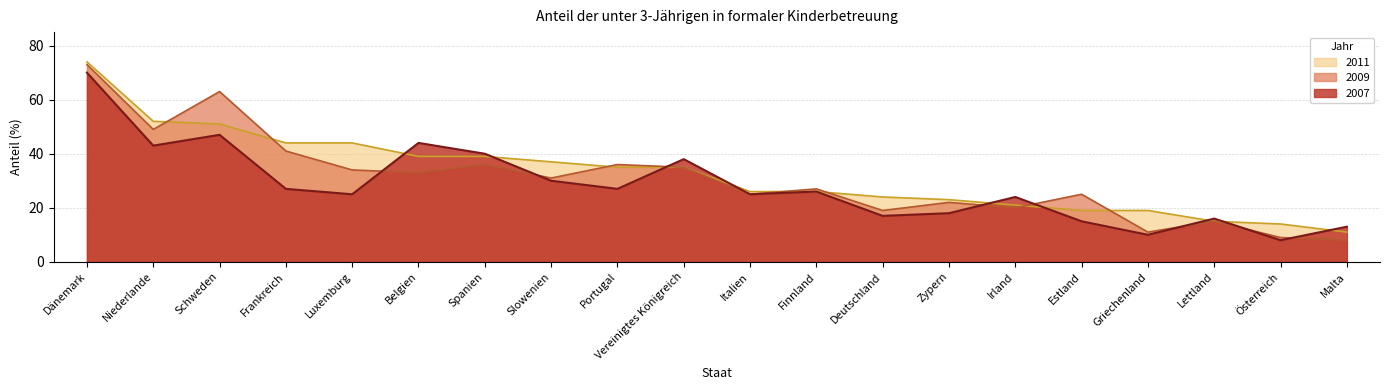

The value of 2011 at Irland is 21. True or false?

True